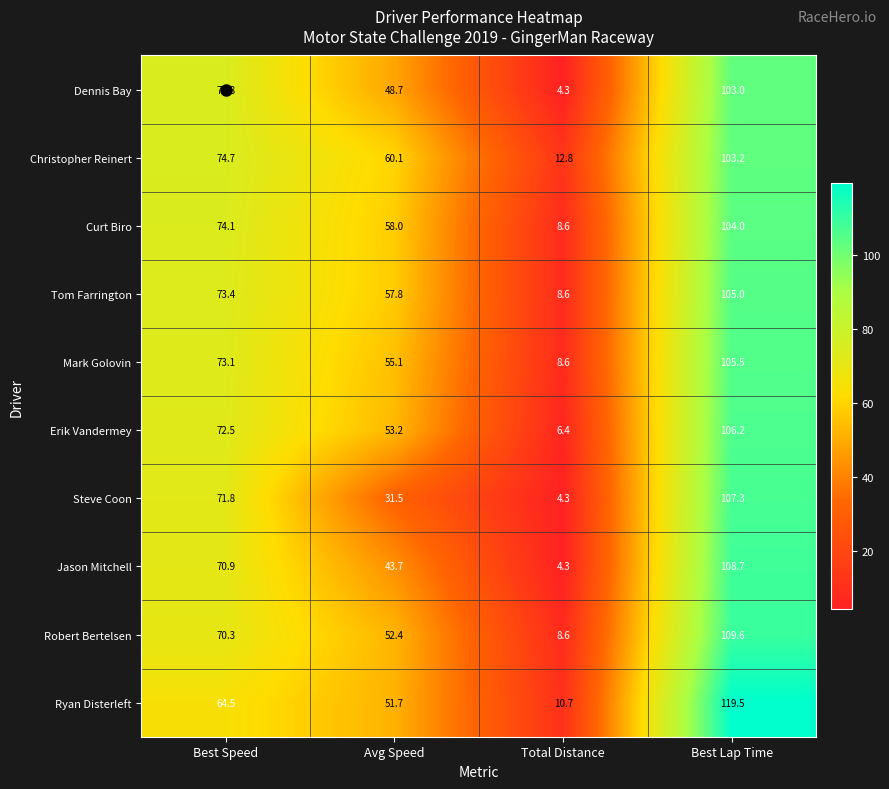

At which category is the sum across all series the highest?

Best Lap Time